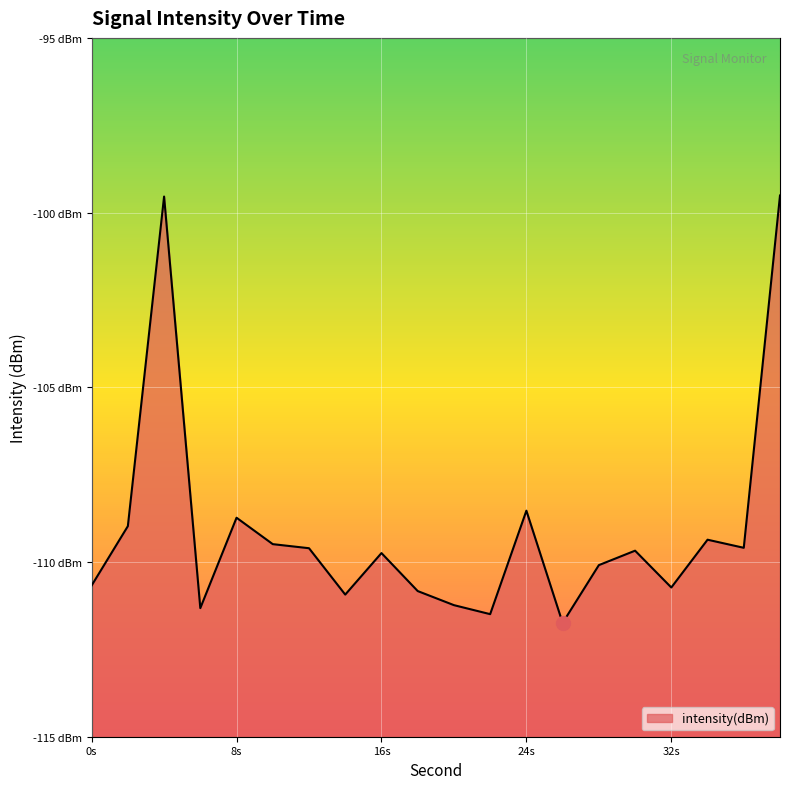

What is the value of the 17th point from the left?

-110.7